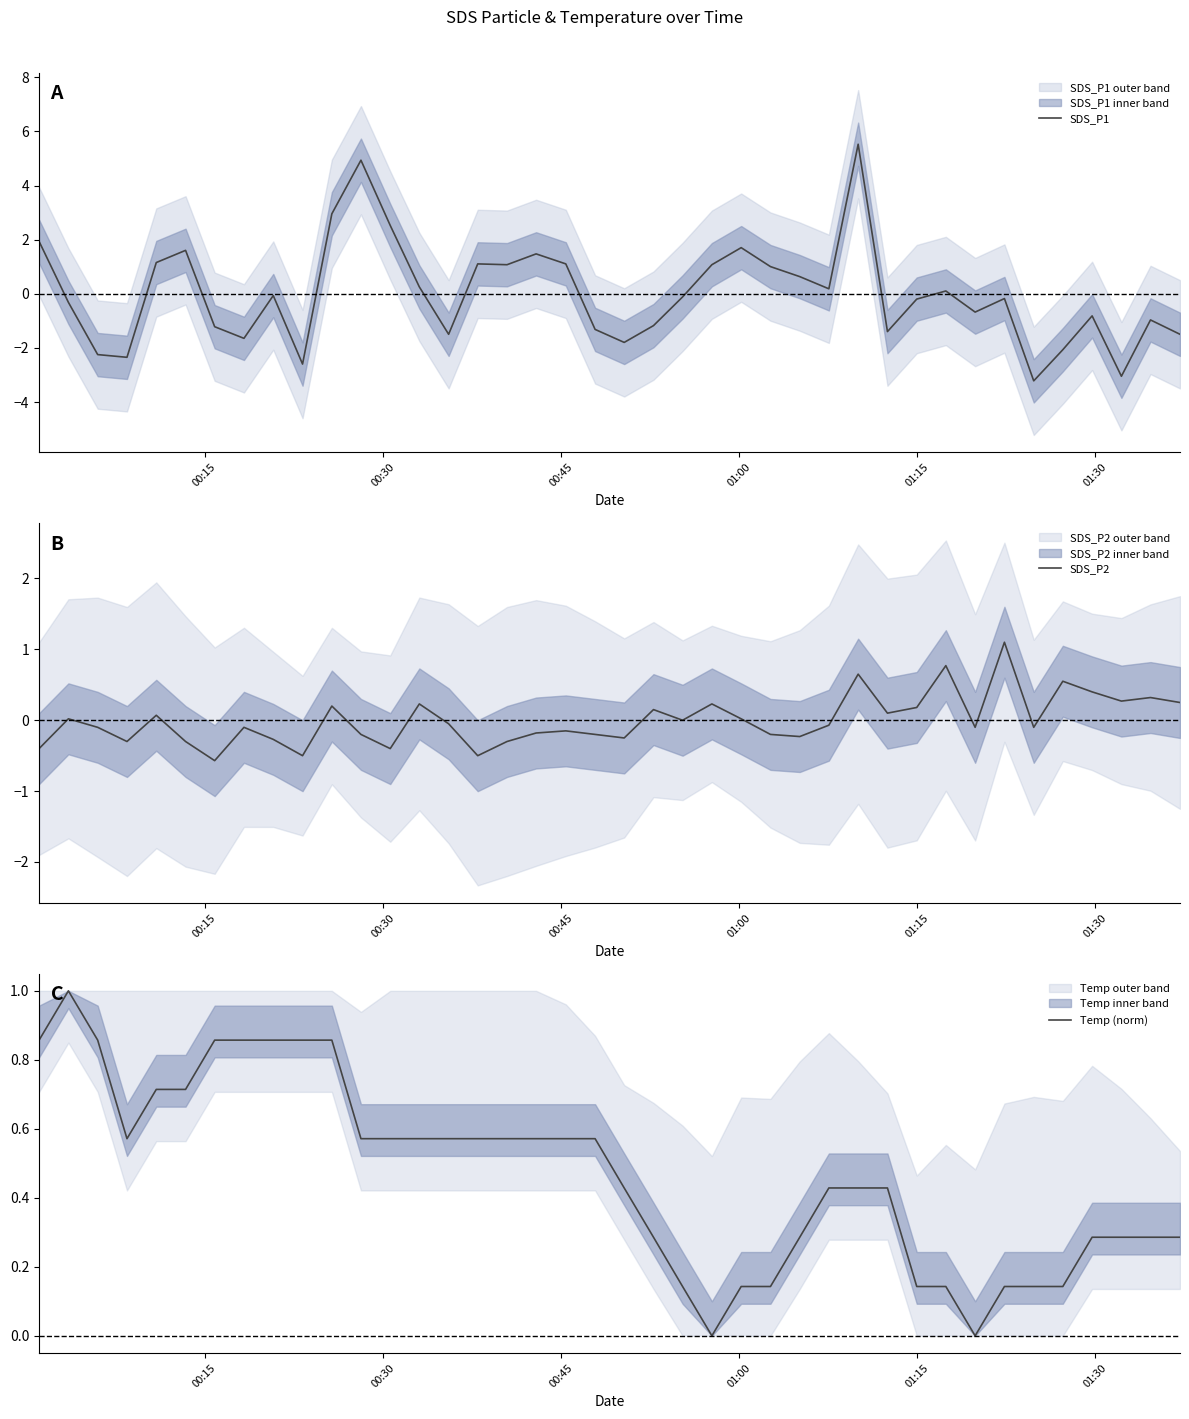

What is the highest value of the SDS_P1 series?

5.5